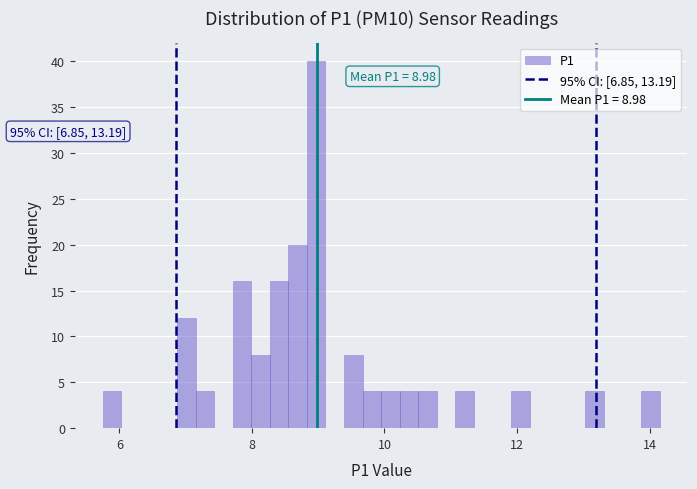

Read against the x-axis, roughly where is the centre of the tallest bar?

9.0